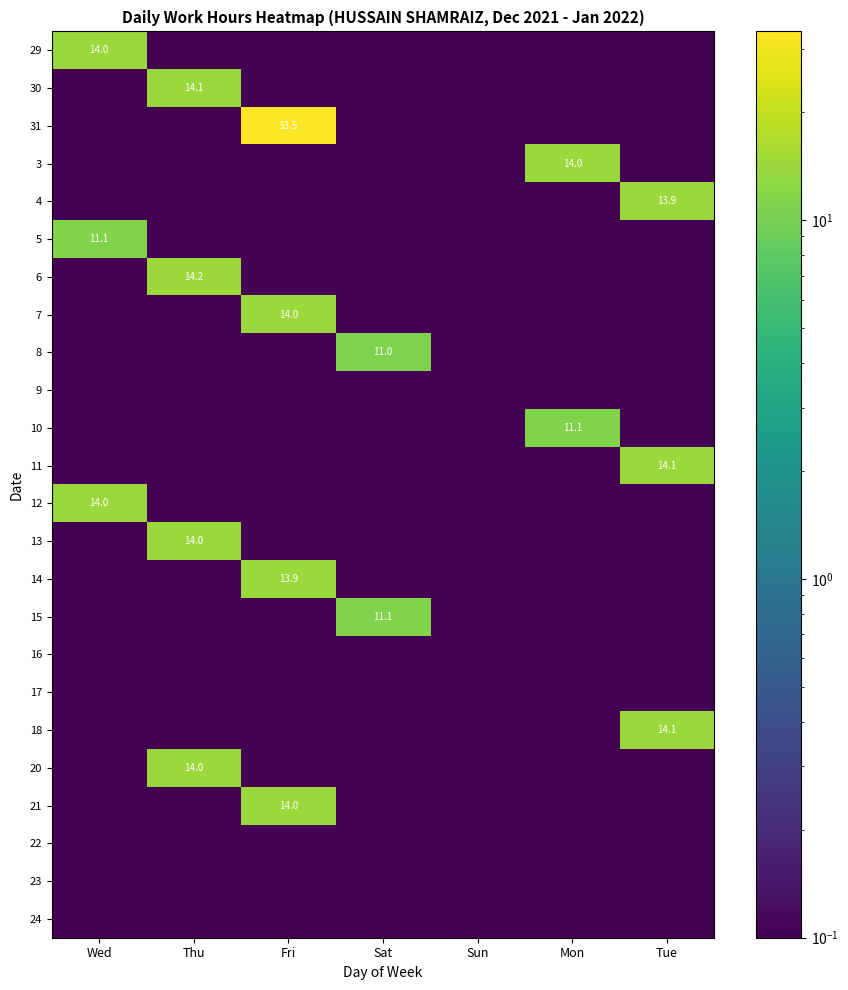

What is the greatest value displayed?

33.5